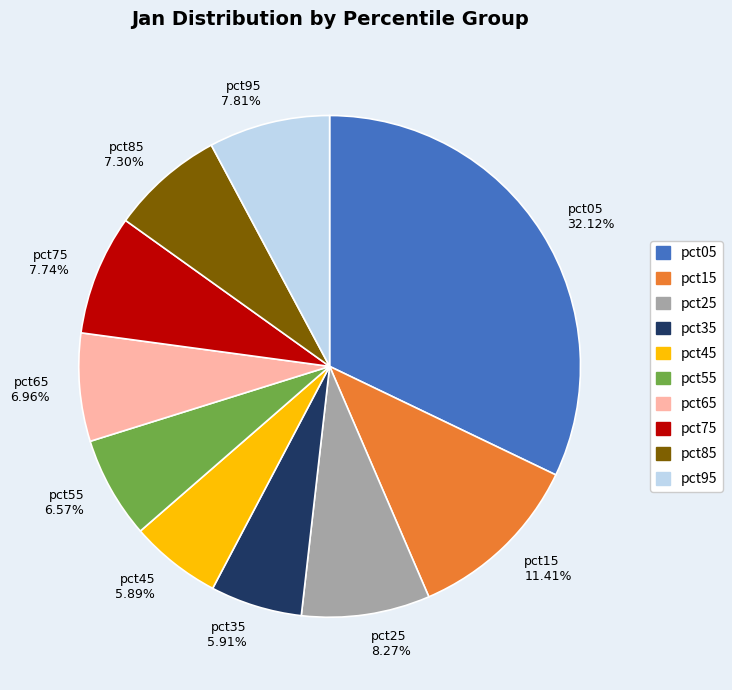

Between pct35 and pct15, which is larger?

pct15